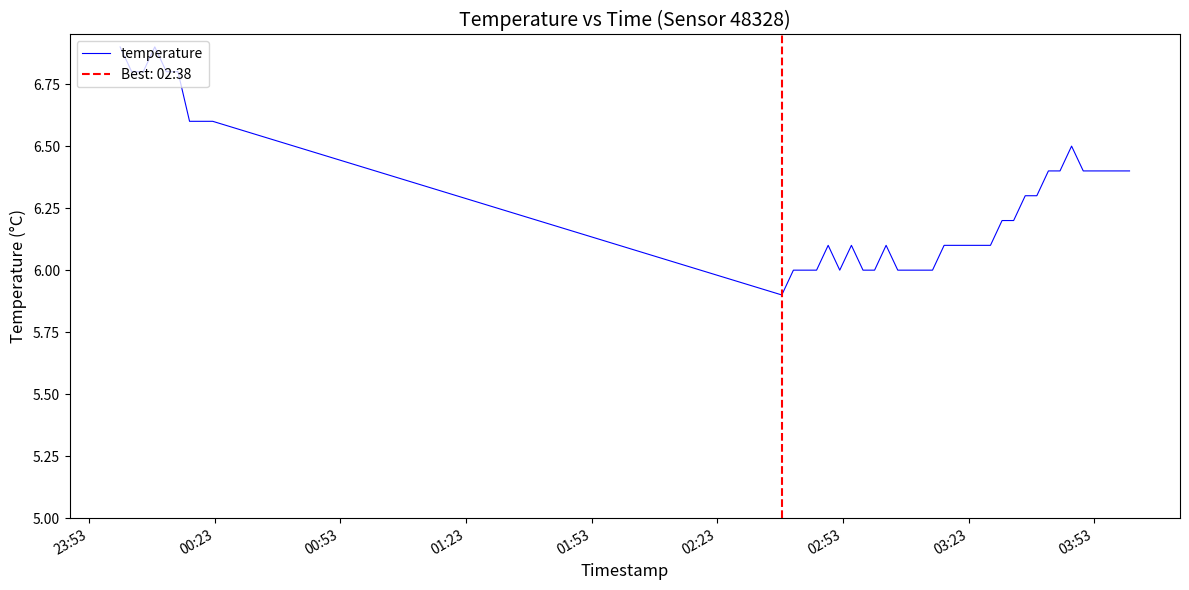

What is the difference between the maximum and minimum values?

1.0